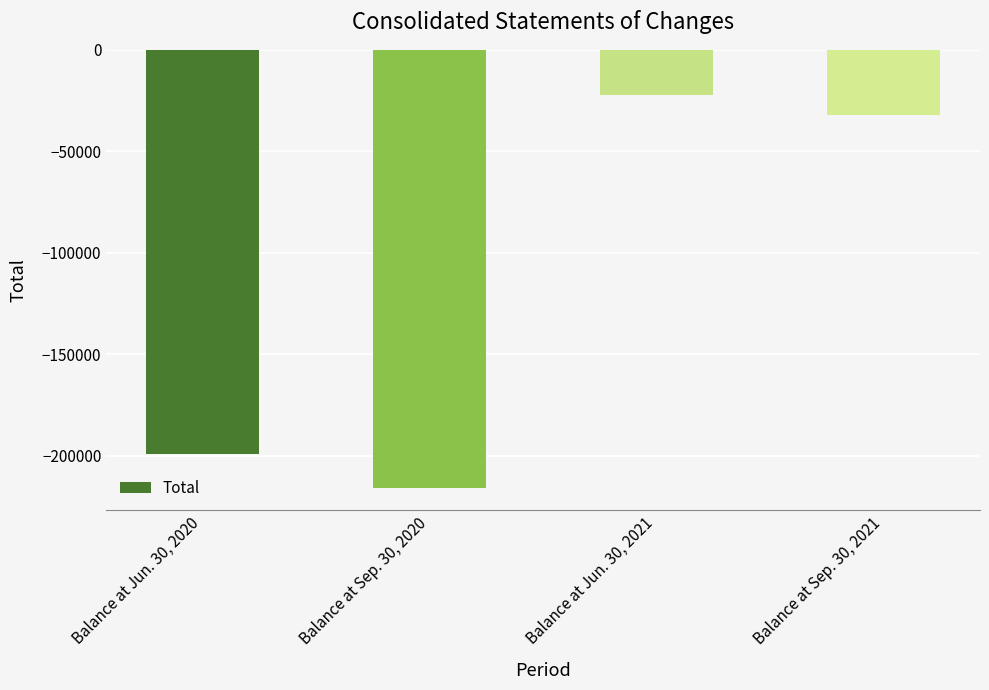

Reading left to right, transcribe all the data shown in this chart.

Balance at Jun. 30, 2020=-198918	Balance at Sep. 30, 2020=-216030	Balance at Jun. 30, 2021=-22261	Balance at Sep. 30, 2021=-31966